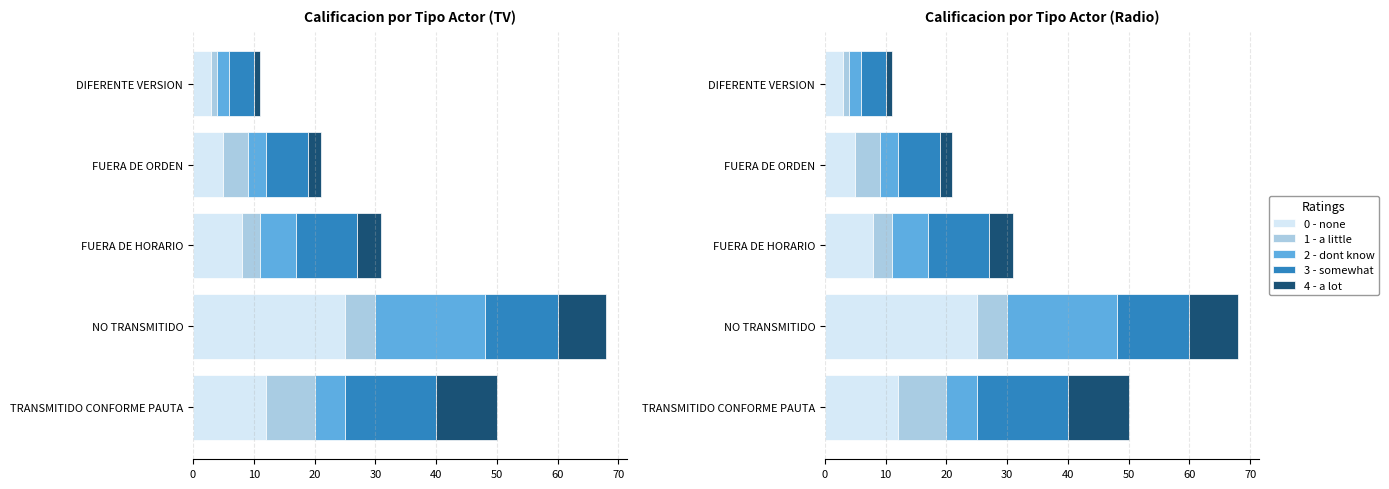

What is the highest value of the 4 - a lot series?

10